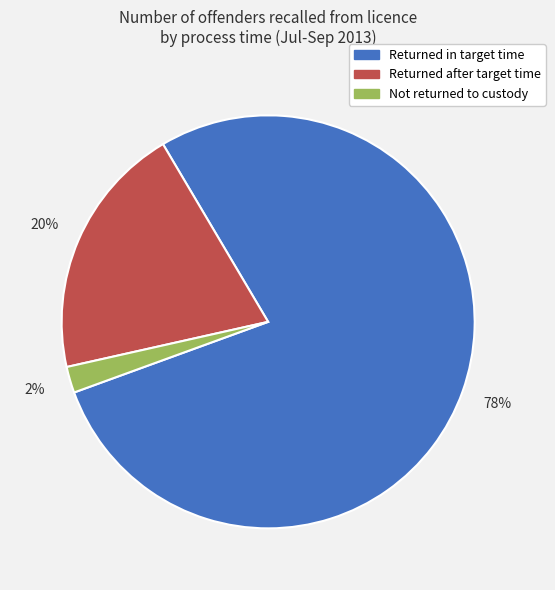

Which category has the biggest portion of the pie?

Returned in target time